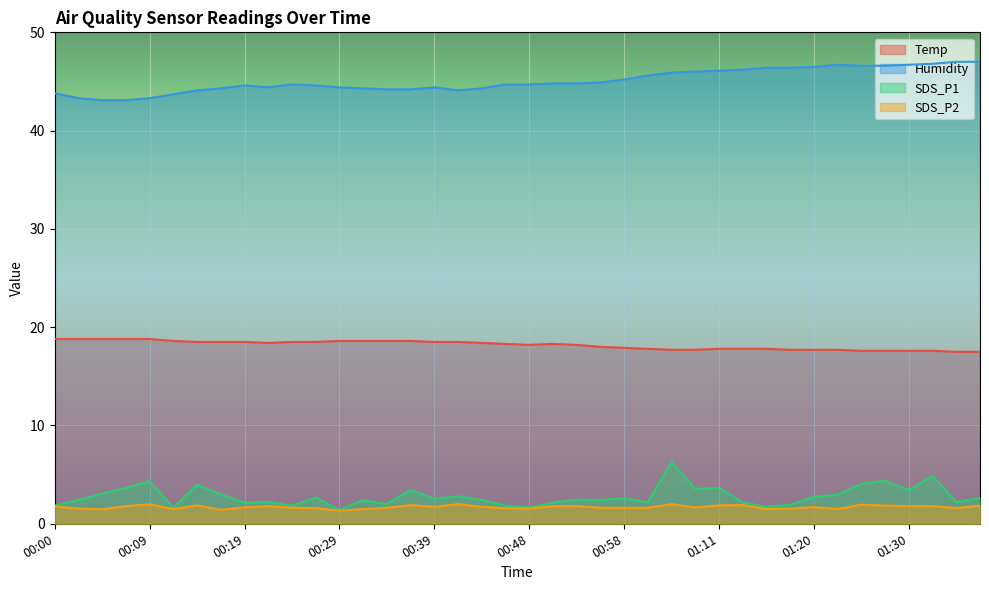

What is the difference between the SDS_P1 values at 01:03 and 00:19?

0.1